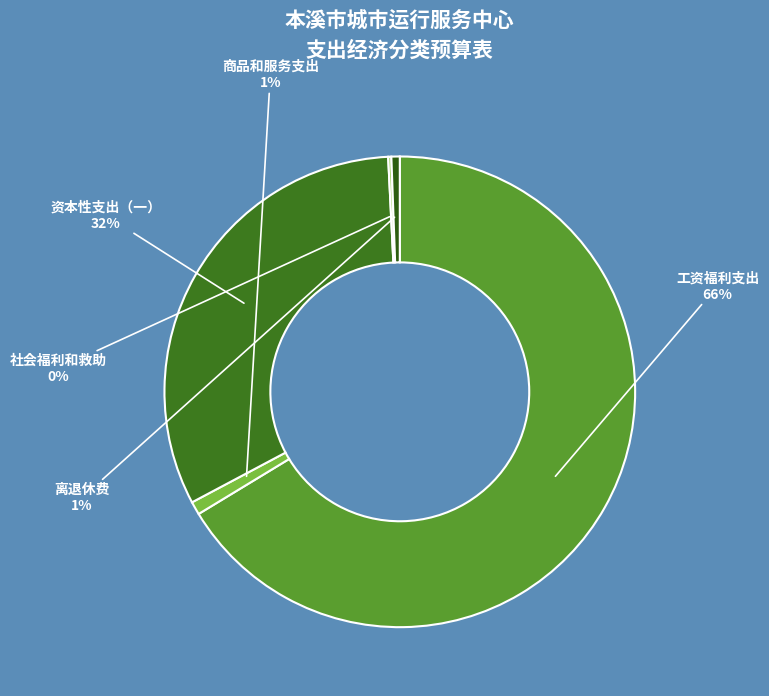

Which category has the biggest portion of the pie?

工资福利支出